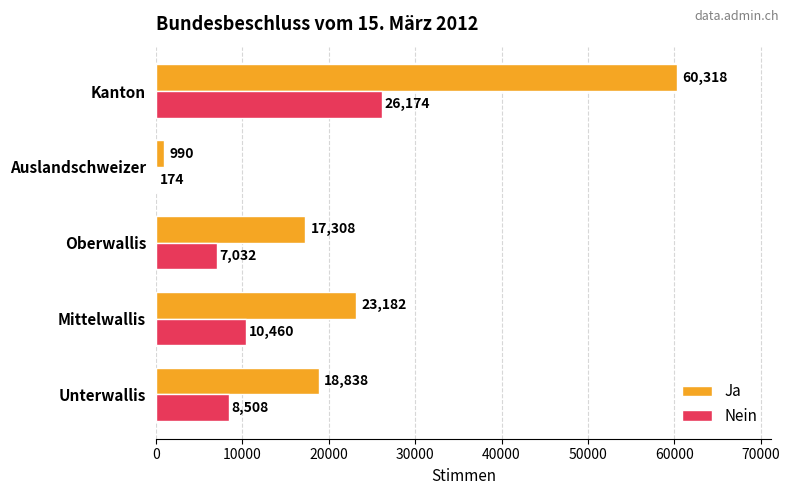

What is the total value across all series at Unterwallis?

27346